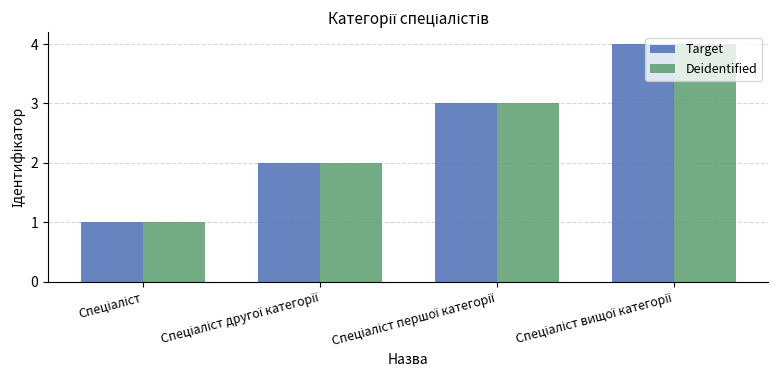

What is the sum of all Target values?

10